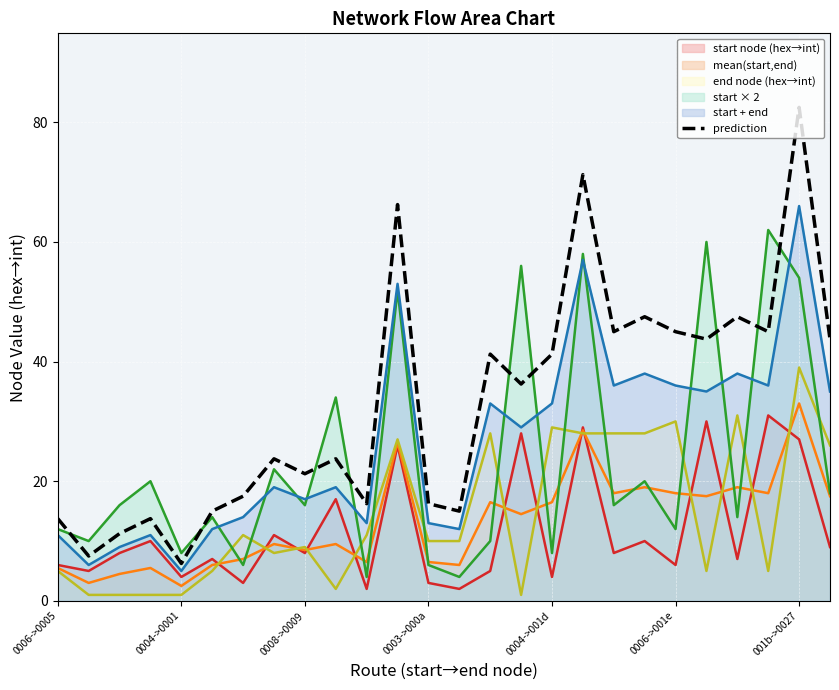

What is the greatest value displayed?

82.5